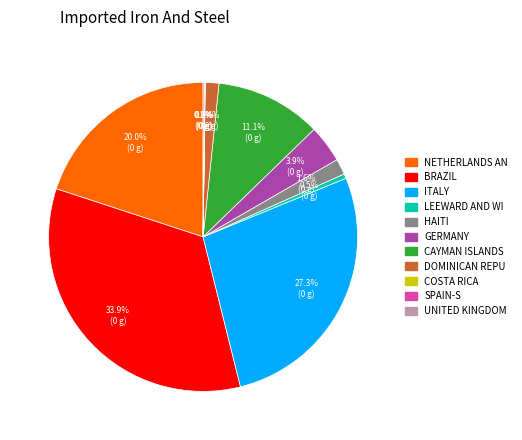

Does any single category account for the majority?

No